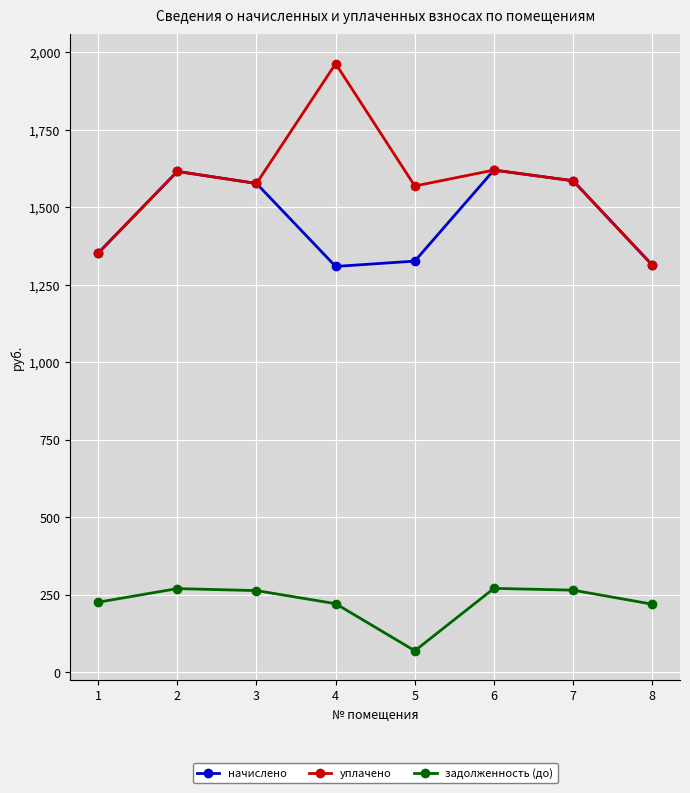

What is the value of the уплачено point at the 4th from the left?

1963.4